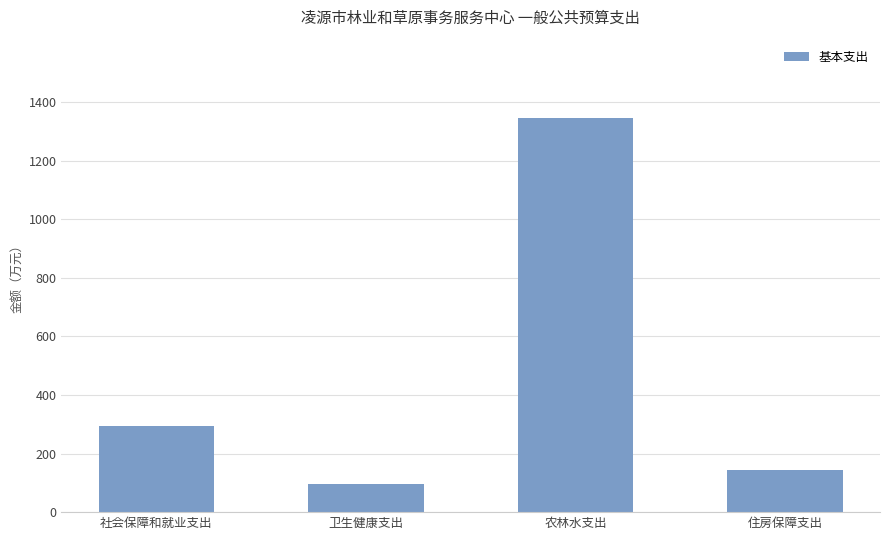

What is the approximate value at 卫生健康支出?

95.0